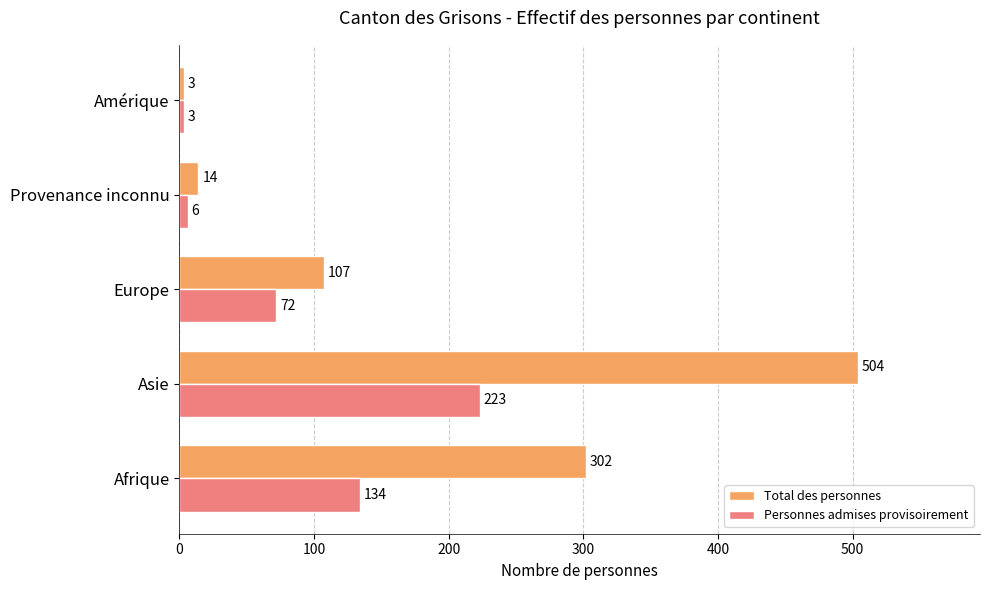

Rank the series by their average value, from lowest to highest.

Personnes admises provisoirement, Total des personnes